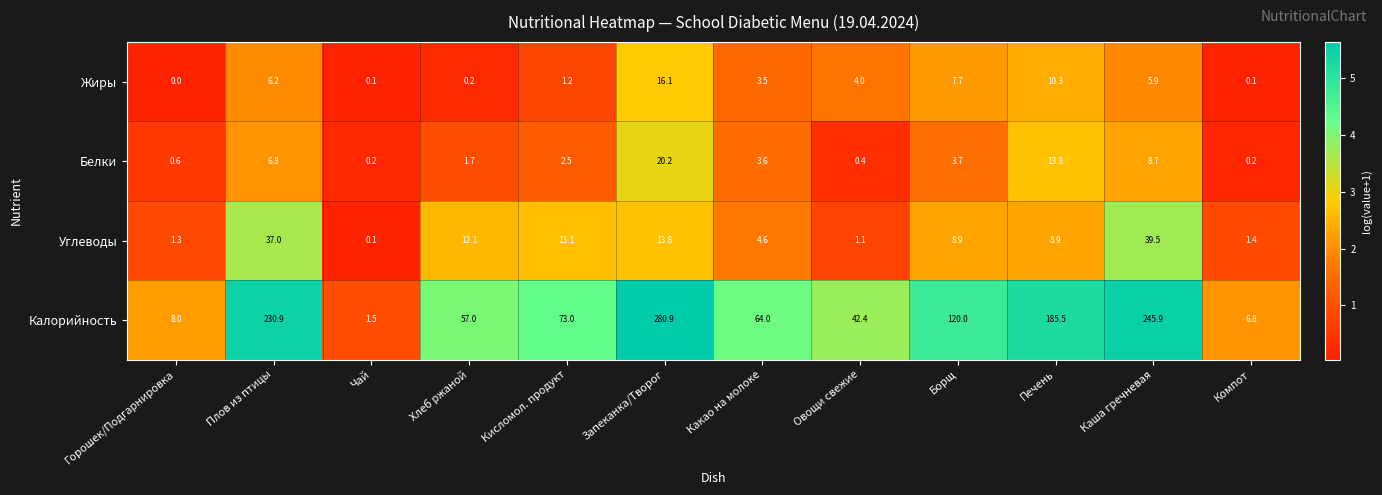

Rank the series by their maximum value, from lowest to highest.

Жиры, Белки, Углеводы, Калорийность